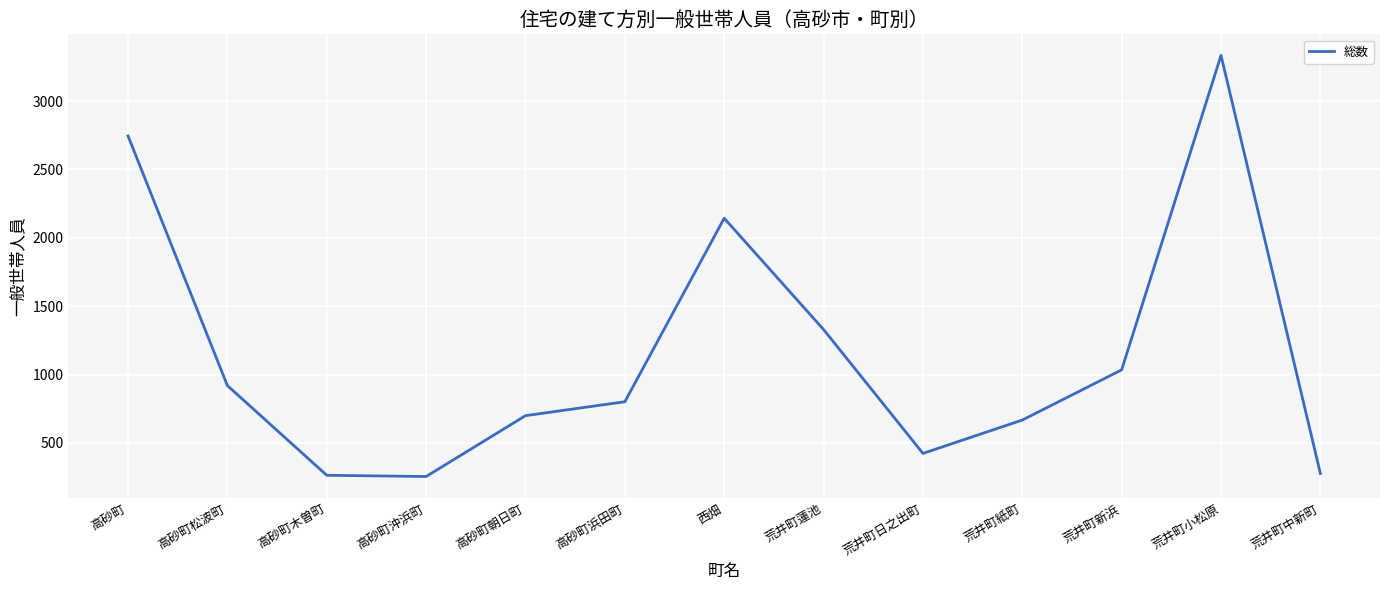

Which has a higher value, 荒井町蓮池 or 高砂町松波町?

荒井町蓮池